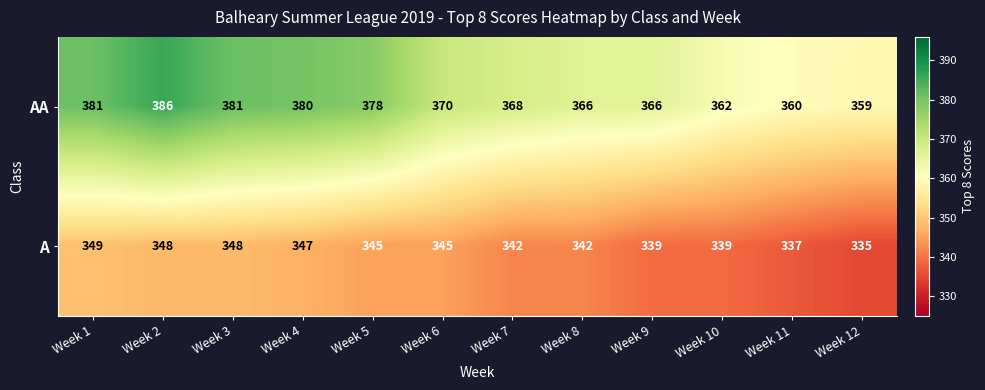

The value of A at Week 9 is 449. True or false?

False